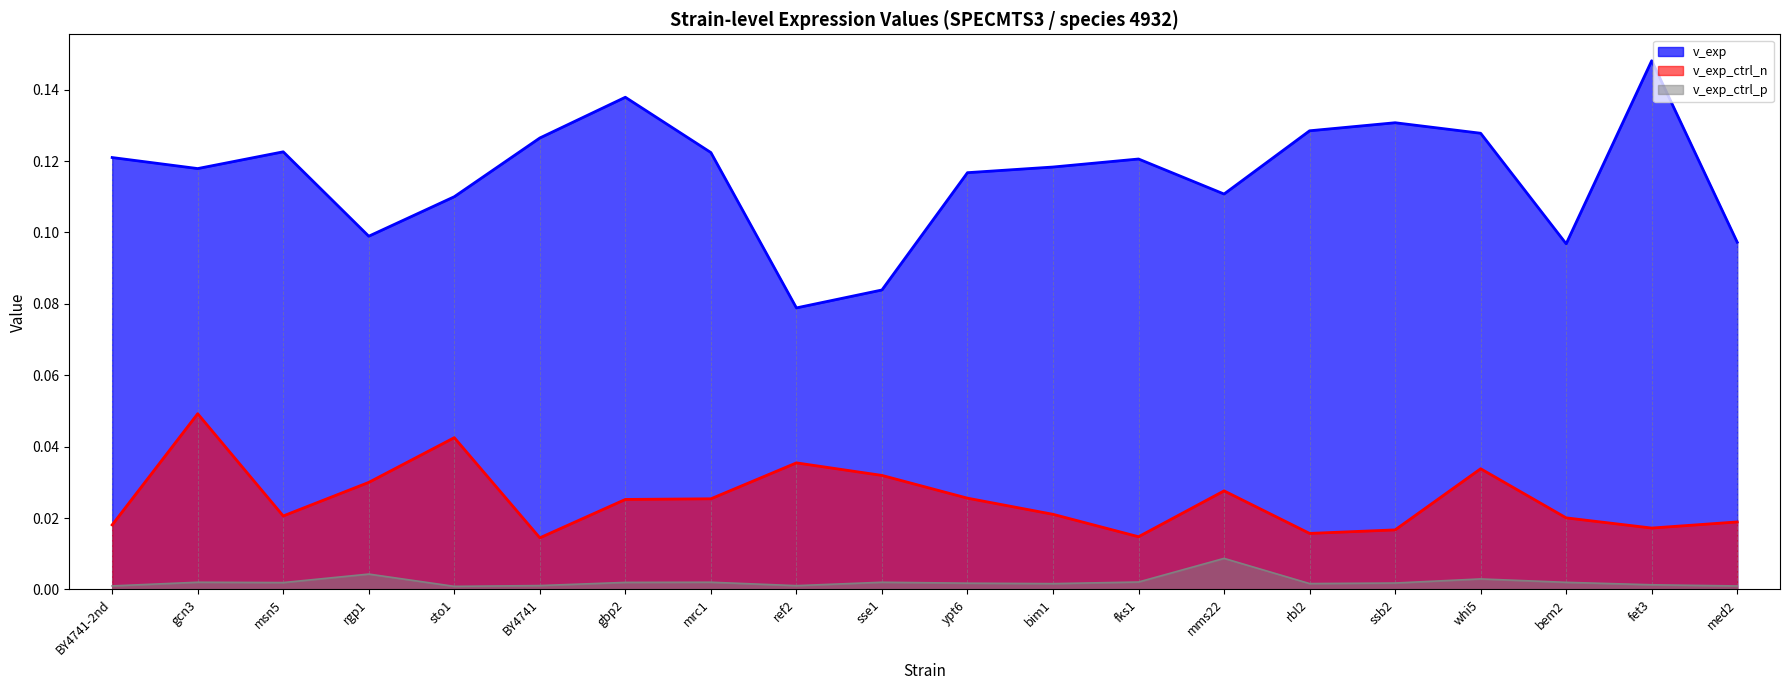

What is the approximate value of v_exp at bim1?

0.1